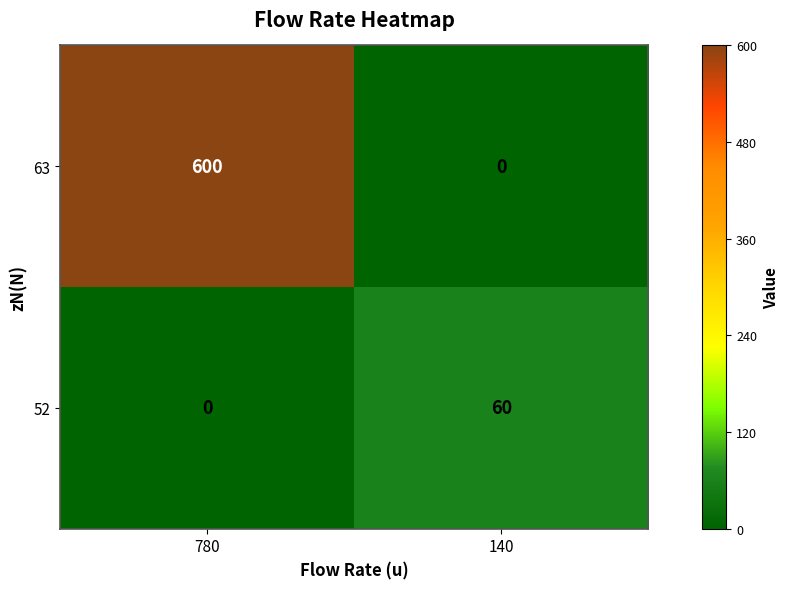

Which series has the largest total across all categories?

63